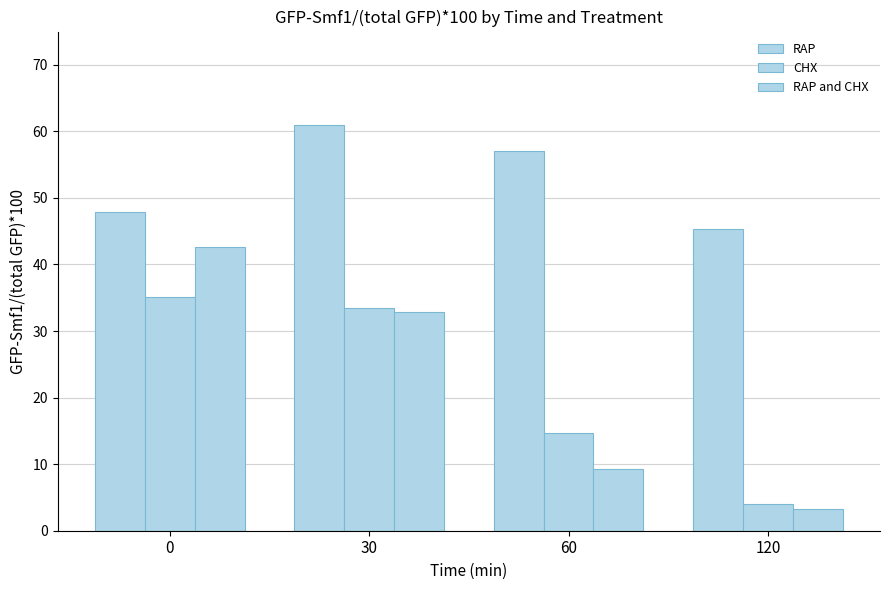

What is the maximum value for RAP and CHX?

42.6